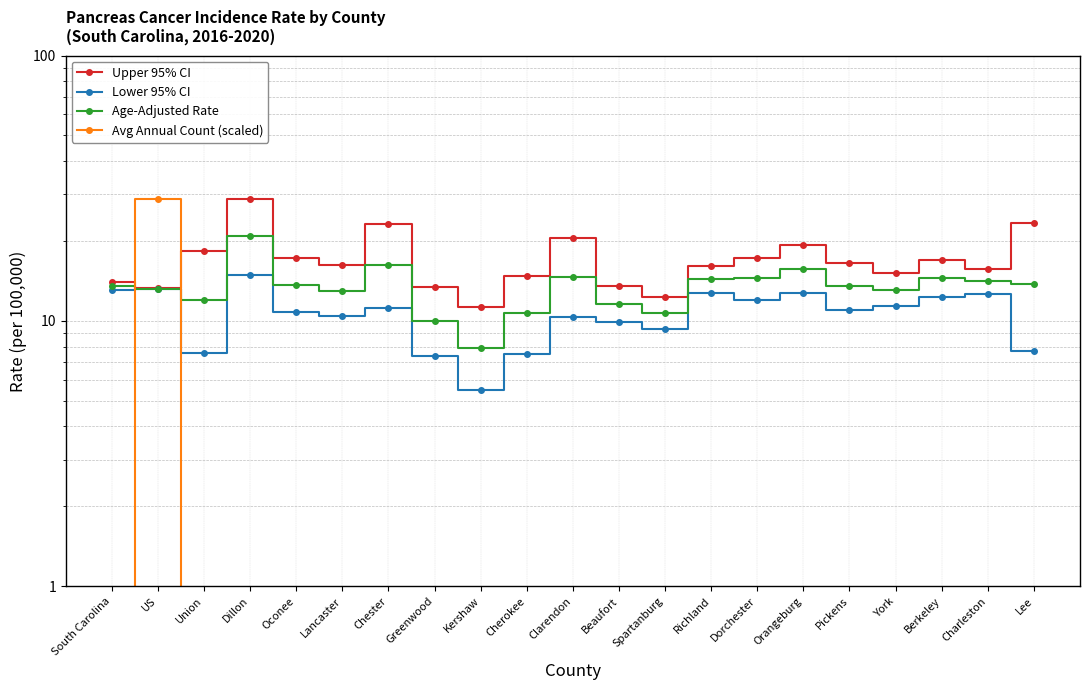

Which label corresponds to the smallest value in the chart?

Lee